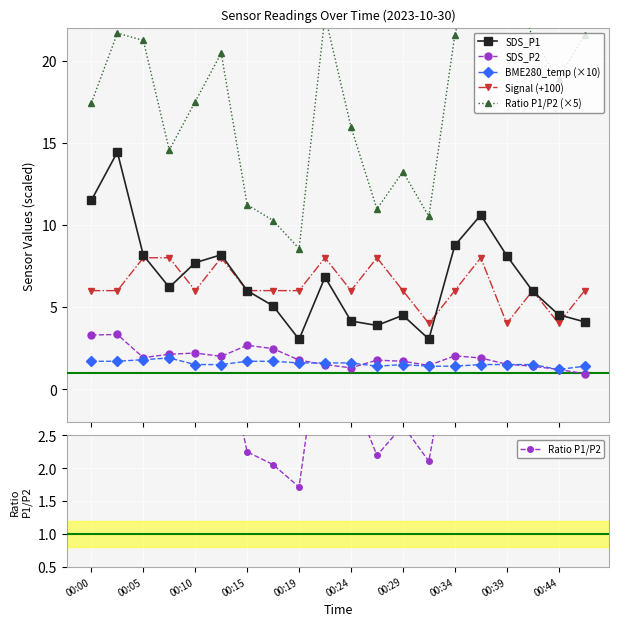

What is the value of the SDS_P1 point at the 6th from the left?

8.2